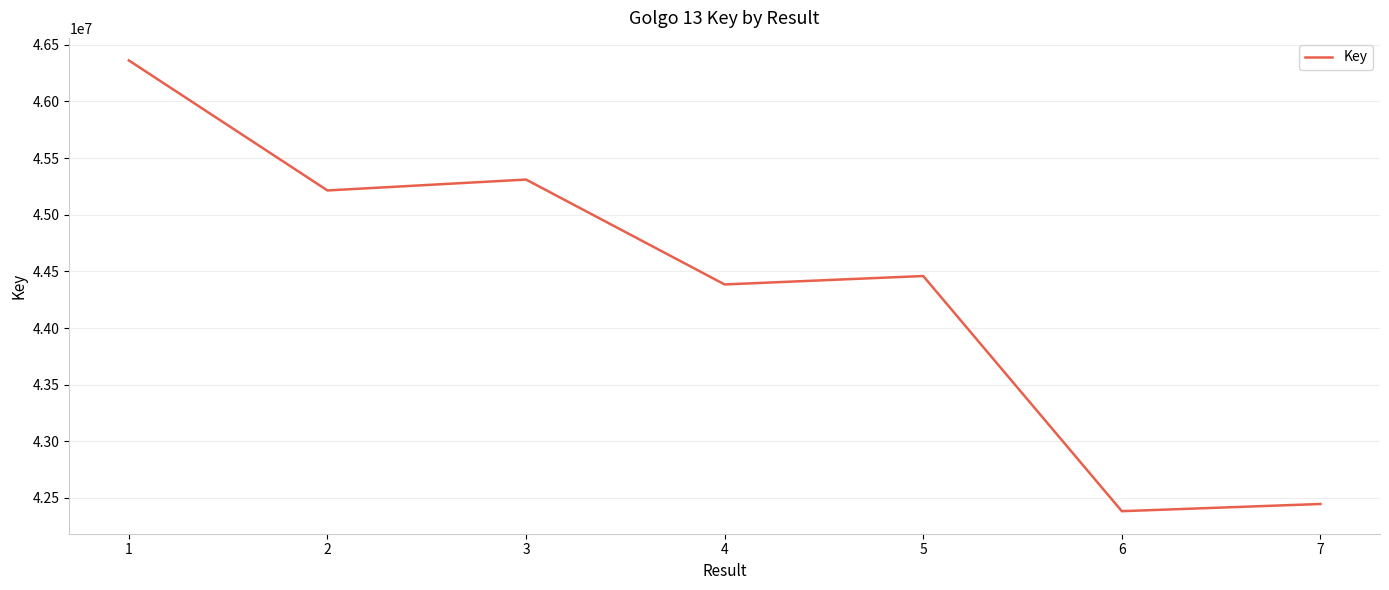

At which label does the data first exceed 44459228?

1